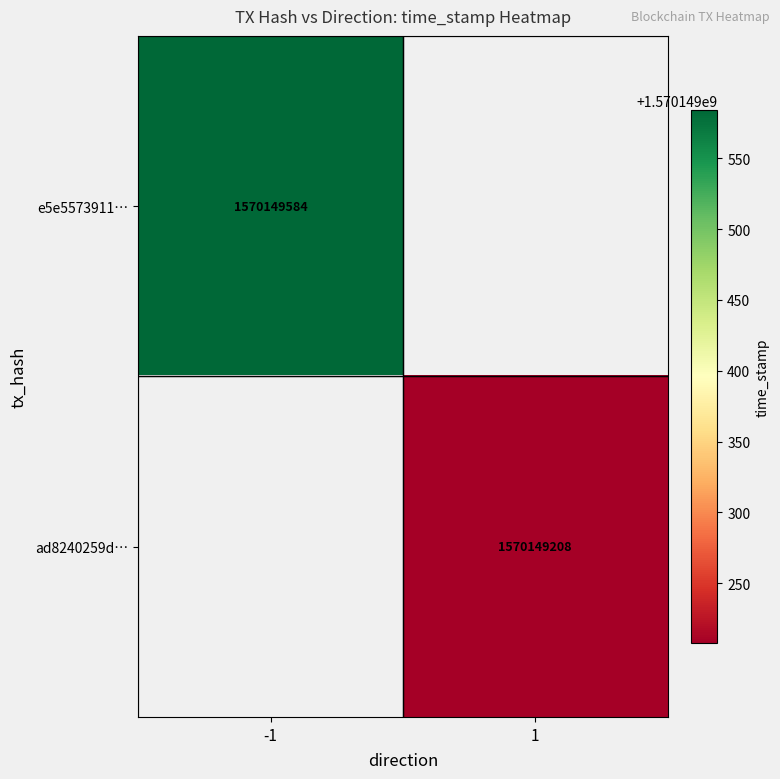

How many categories are shown in the chart?

2